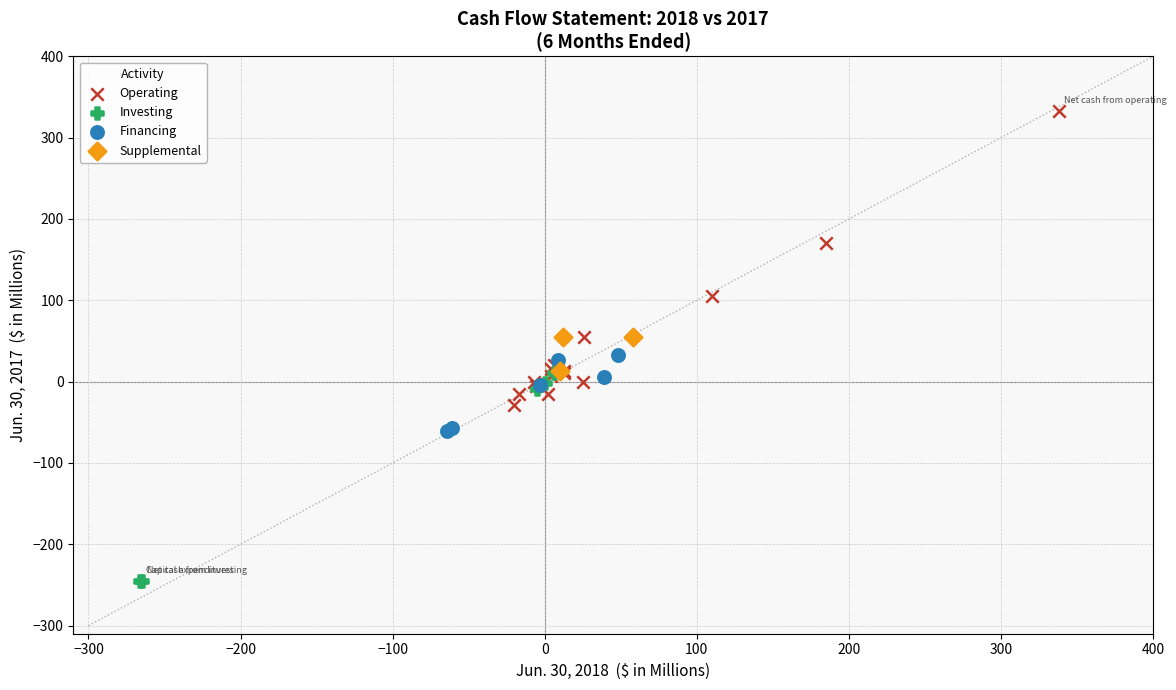

Which series contains the lowest Y value?

Investing